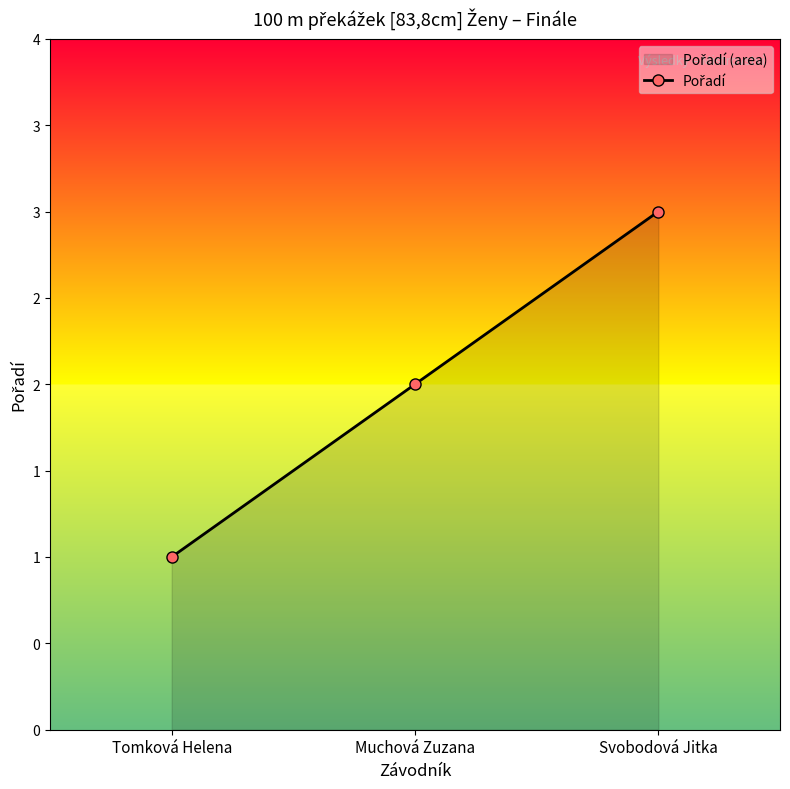

Is it true that the value at Svobodová Jitka is 3?

True